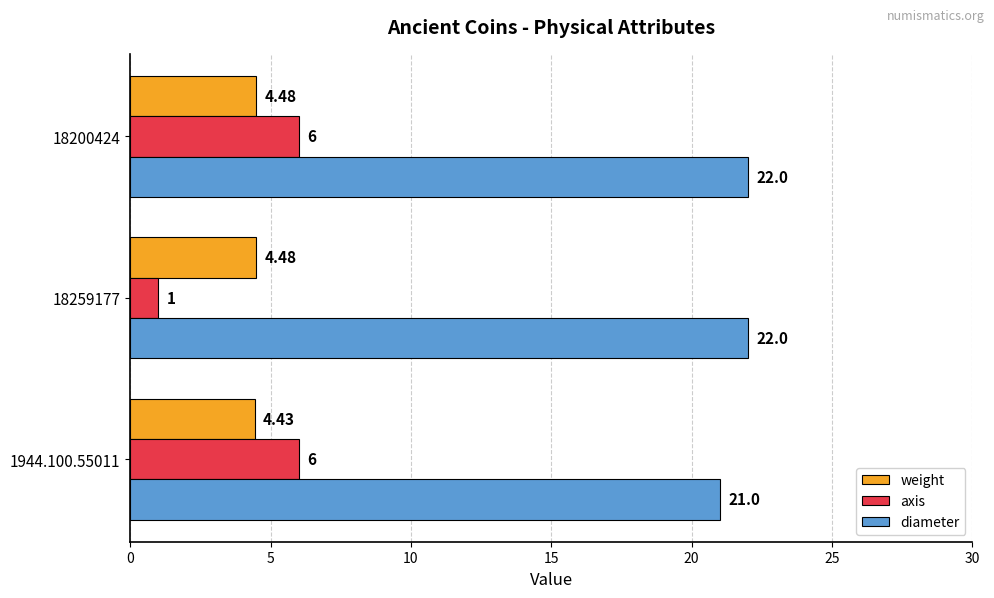

At 18259177, list the series in order from largest to smallest.

diameter, weight, axis